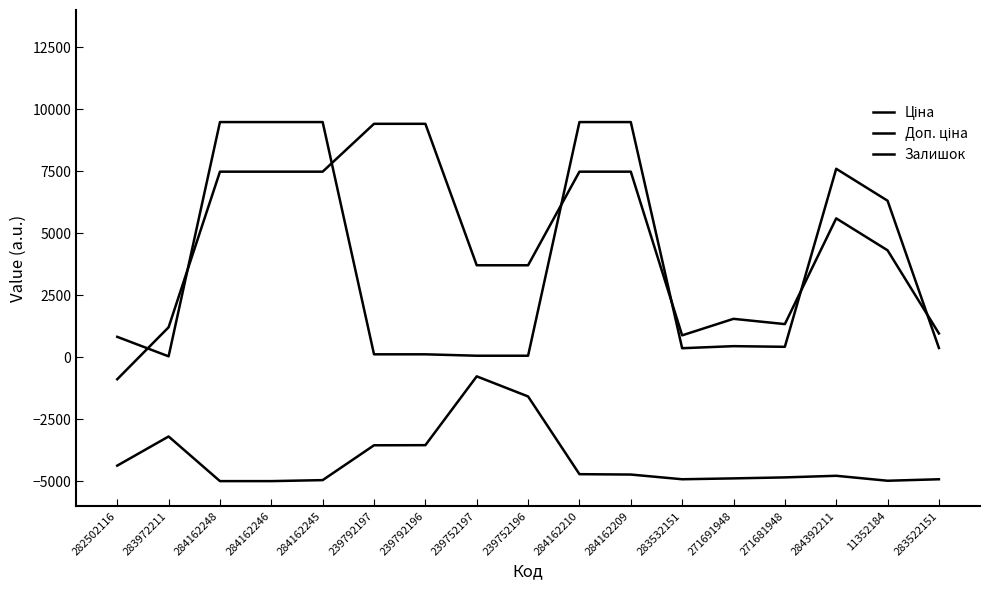

True or false: Доп. ціна and Ціна intersect in this chart.

True